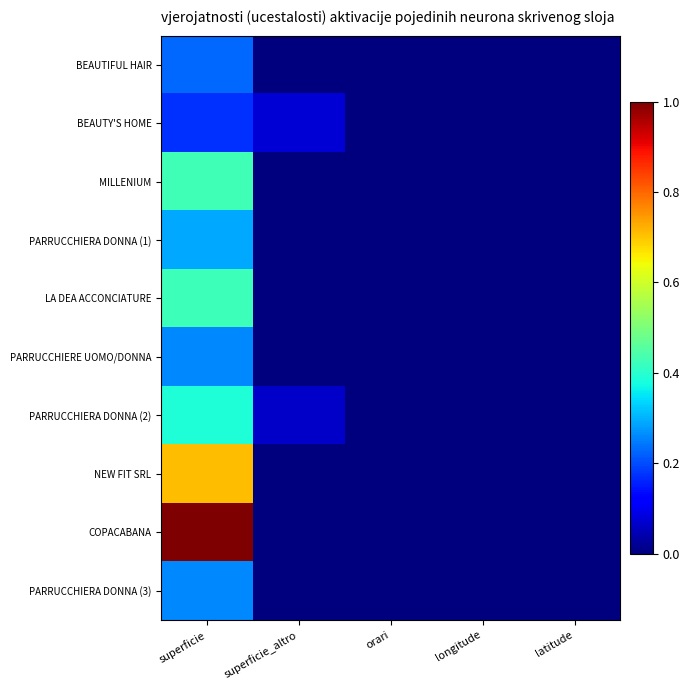

Which series has the largest total across all categories?

COPACABANA